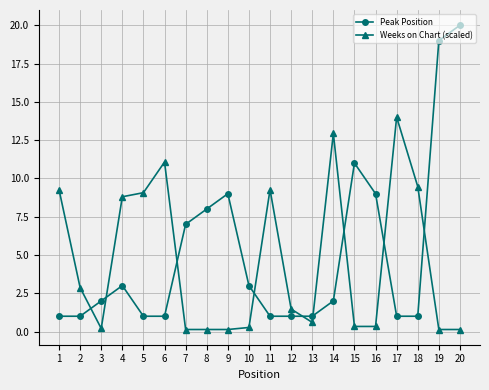

What is the spread (max minus min) of values at 6?

10.1